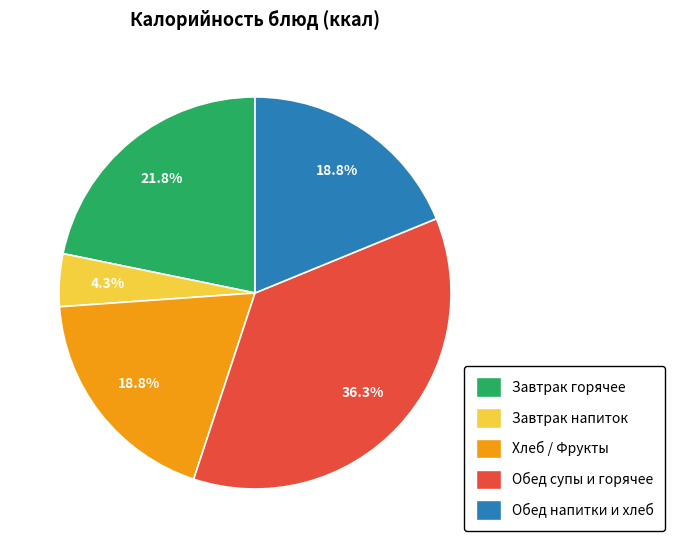

Is there a majority slice in this chart?

No